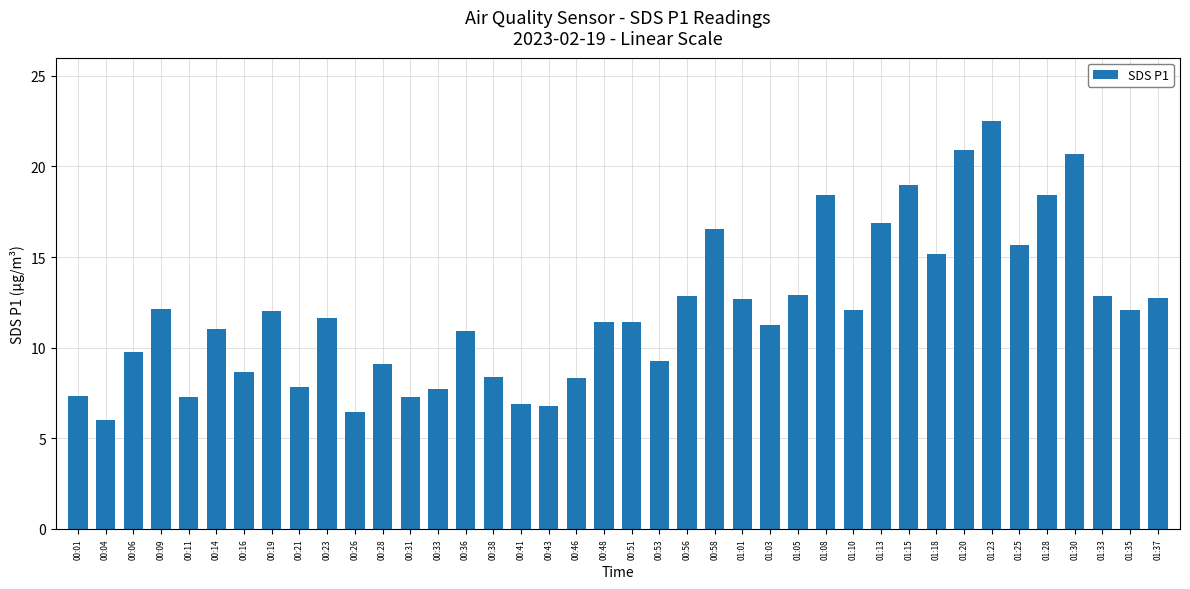

Which has a higher value, 00:46 or 01:01?

01:01